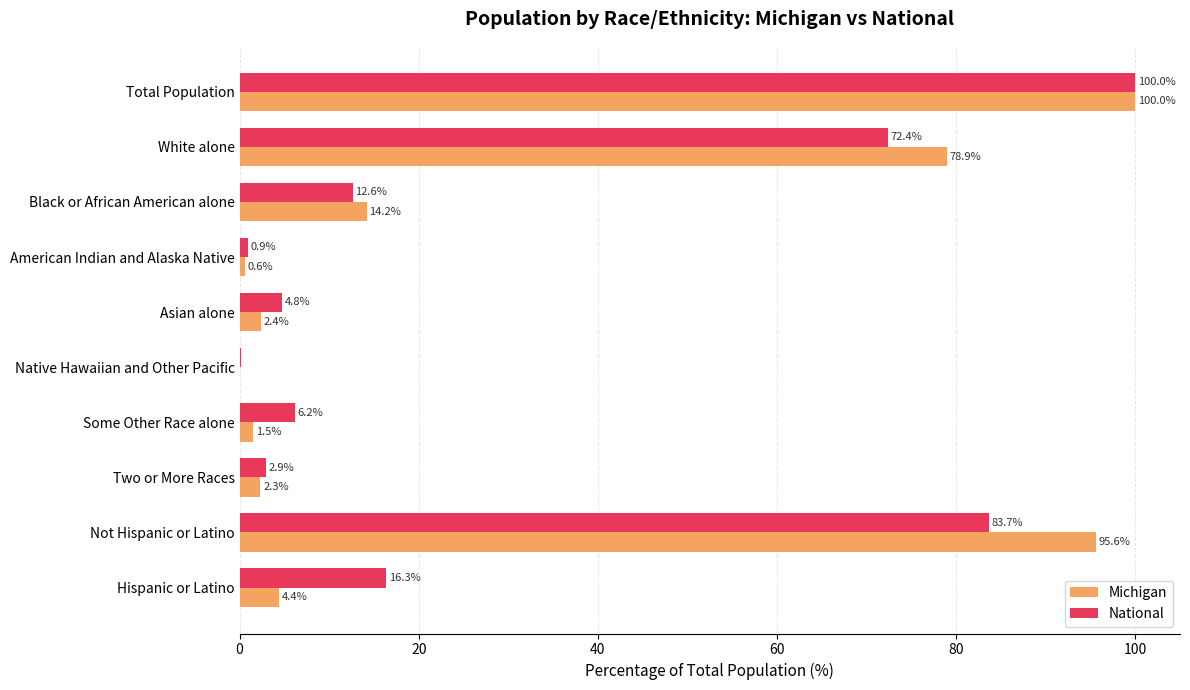

What is the total value across all series at Some Other Race alone?

7.7